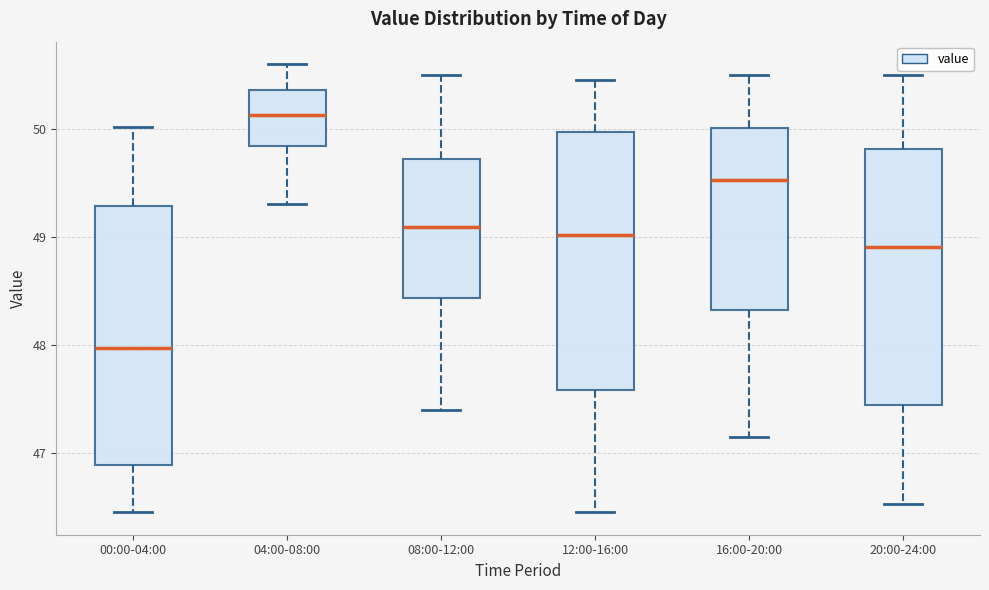

Where does the upper whisker of the box for 00:00-04:00 end on the y-axis? The values are not printed on the chart, so give them approximately, as read against the axis.

50.0